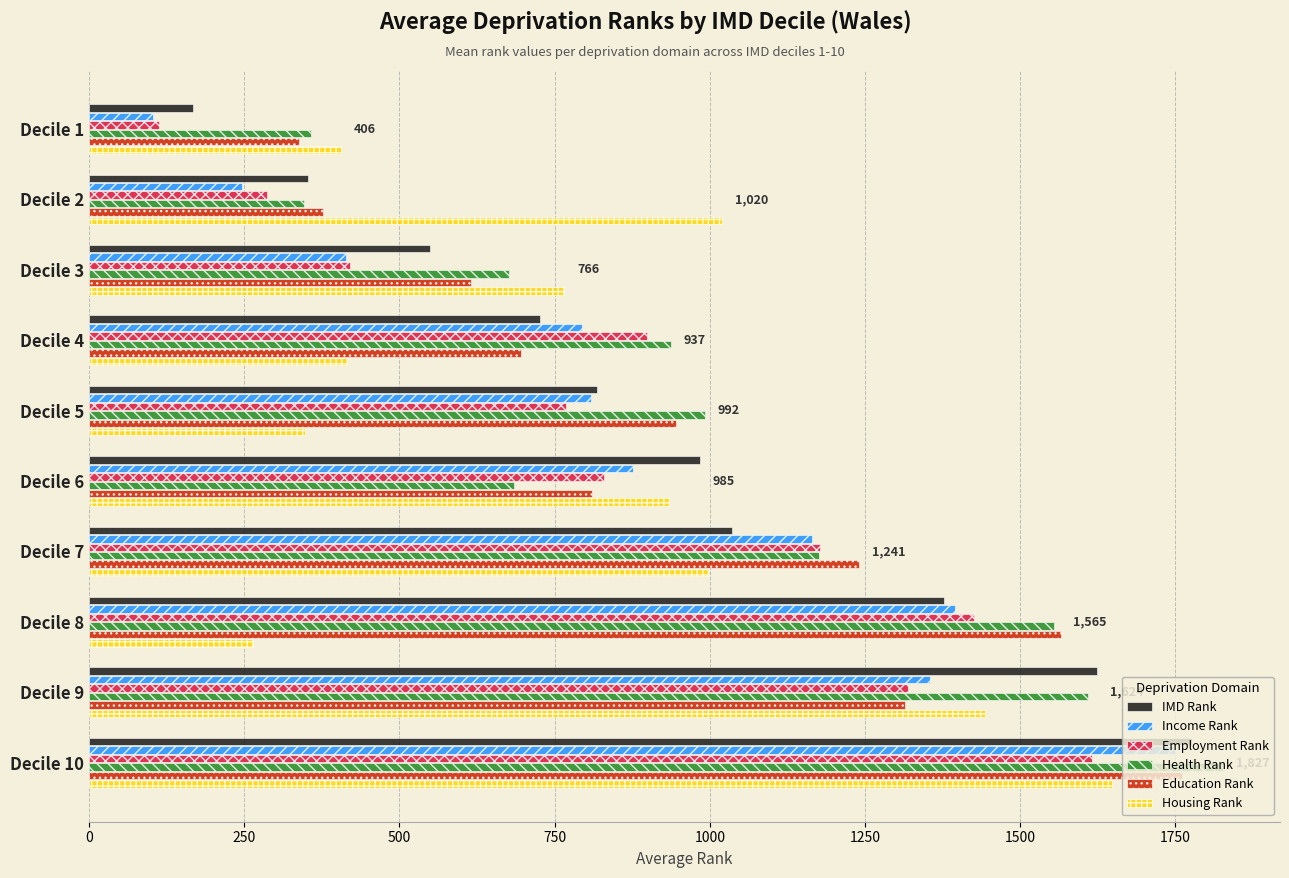

At which category is the sum across all series the highest?

Decile 10